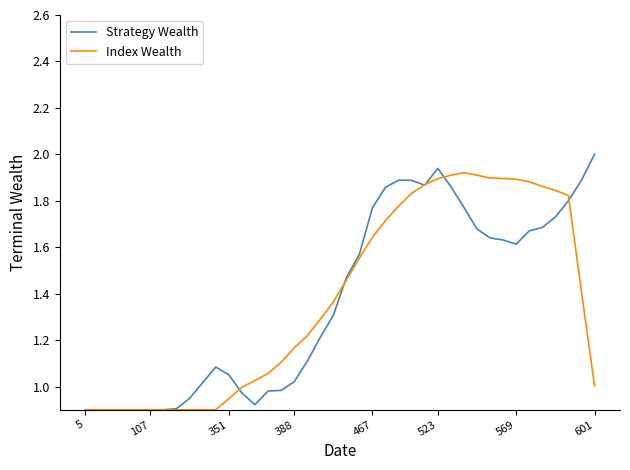

Which series has the largest range (max minus min)?

Strategy Wealth